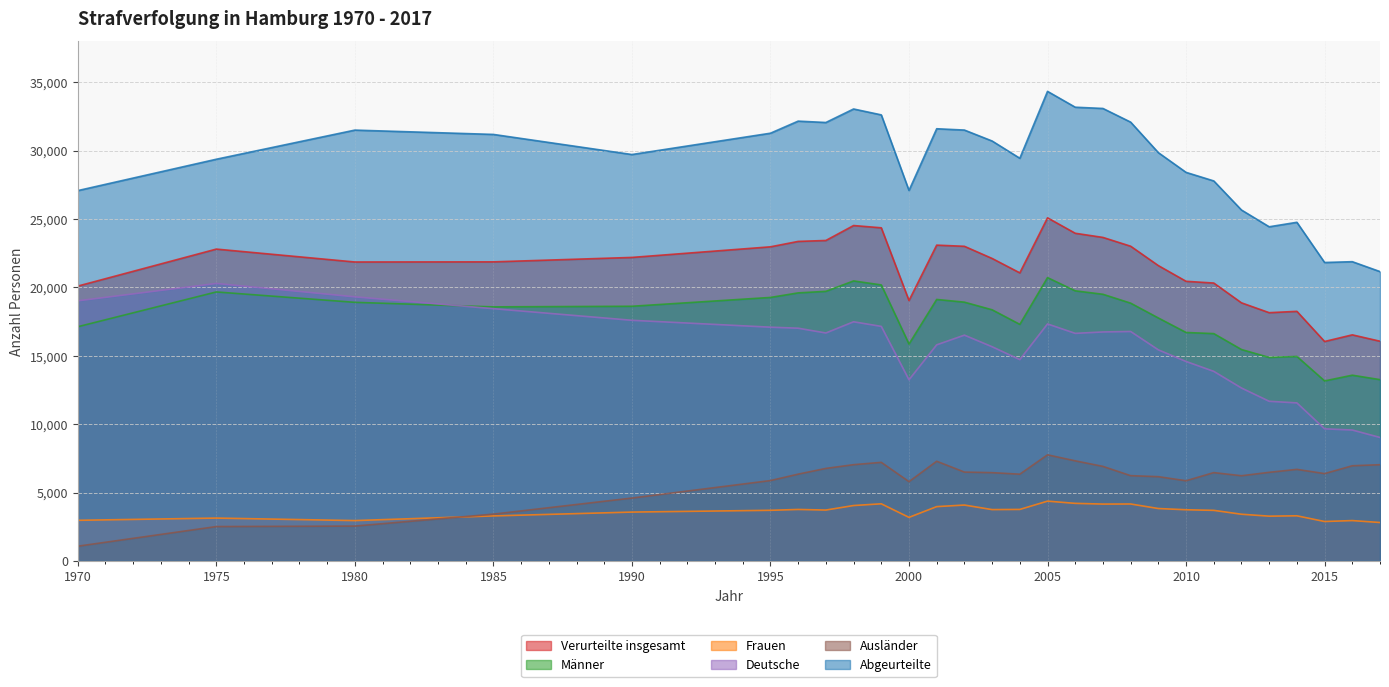

What is the difference between the maximum and minimum values in the Ausländer series?

6680